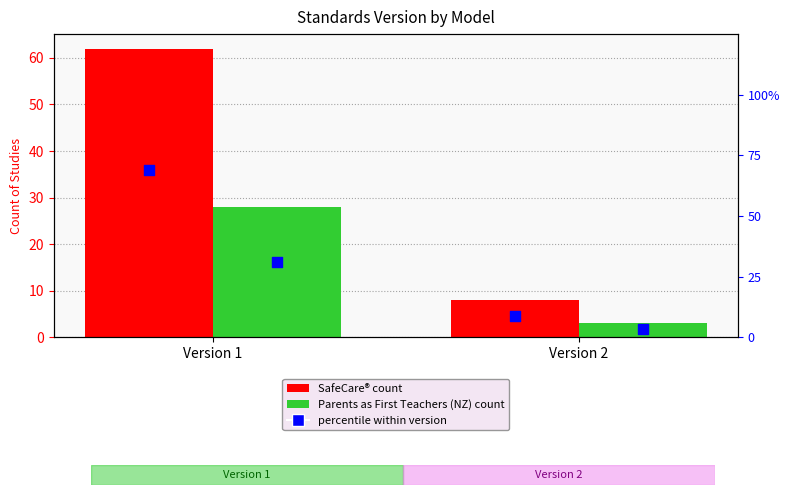

At which category is the sum across all series the highest?

Version 1